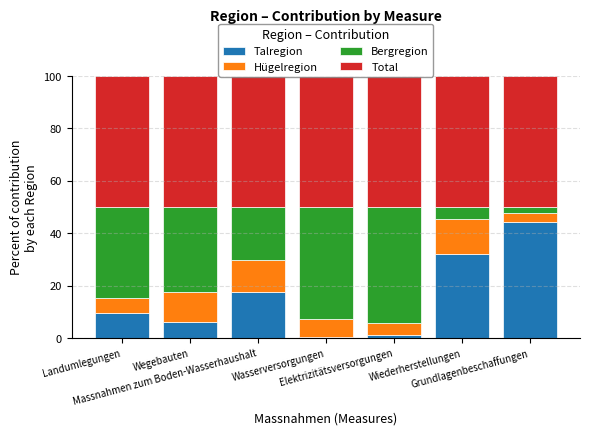

What is the sum of all Talregion values?

110.9